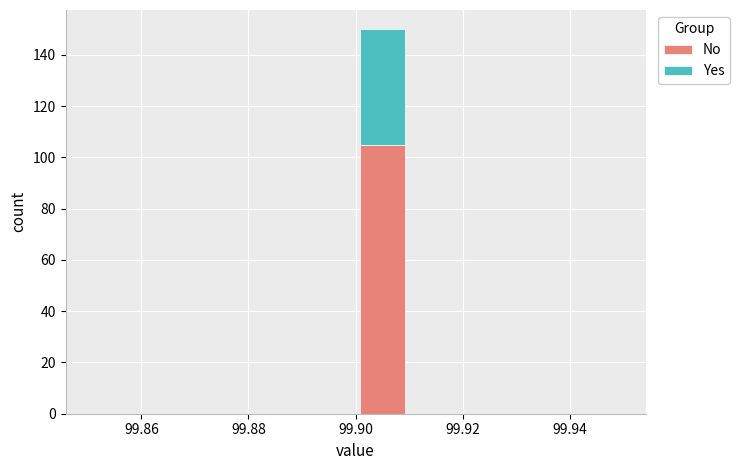

Reading left to right, transcribe this chart: for each stacked bar, give the range it covers on the x-axis and its total height. The values are not printed on the chart, so give them approximately, as read against the axis.

99.85 to 99.86: 0
99.86 to 99.87: 0
99.87 to 99.88: 0
99.88 to 99.89: 0
99.89 to 99.90: 0
99.90 to 99.91: 150
99.91 to 99.92: 0
99.92 to 99.93: 0
99.93 to 99.94: 0
99.94 to 99.95: 0